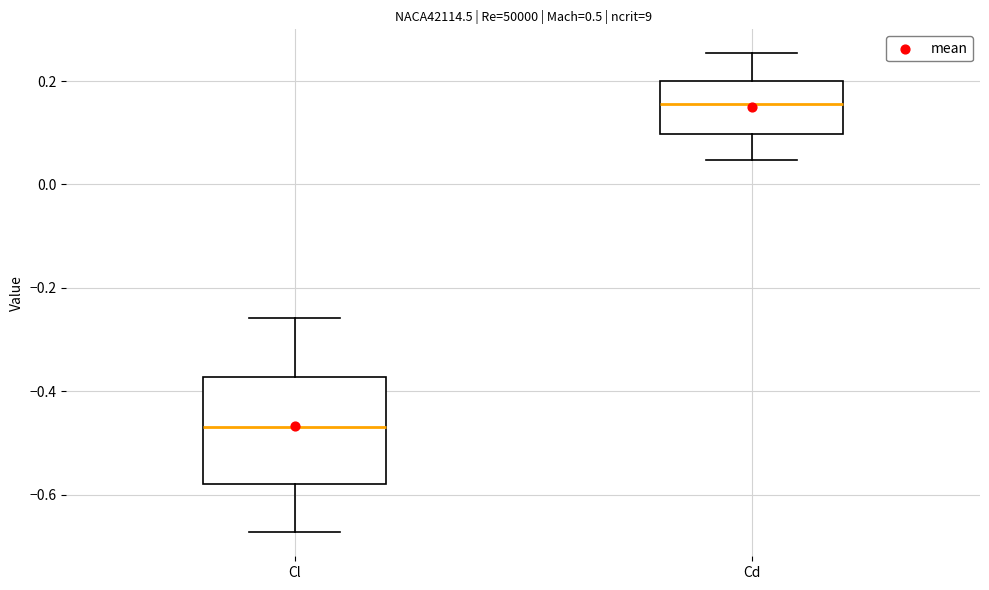

Where is the lower edge of the box for Cl on the y-axis? The values are not printed on the chart, so give them approximately, as read against the axis.

-0.58